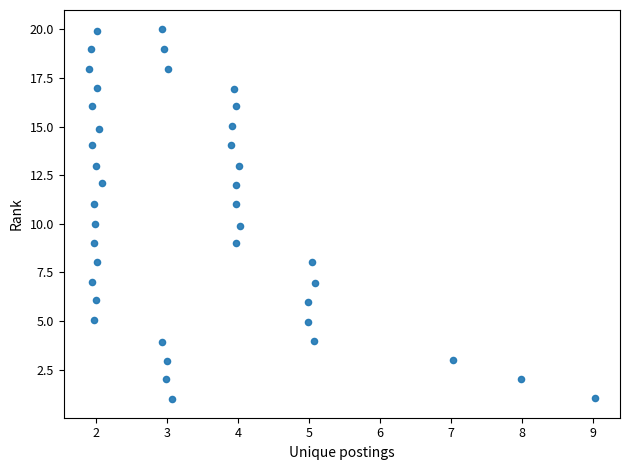

What is the range of X values (max minus min)?

7.1